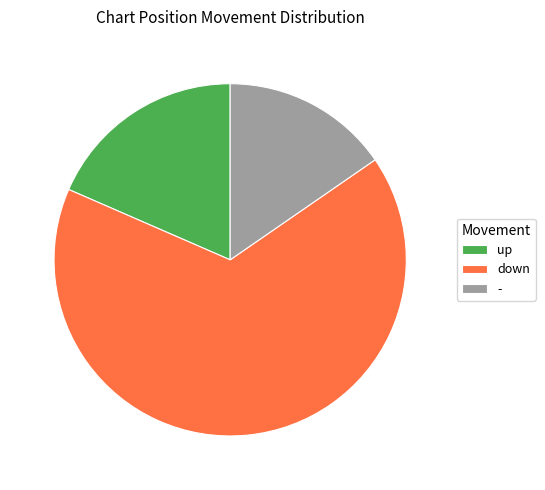

Which slice is the largest?

down